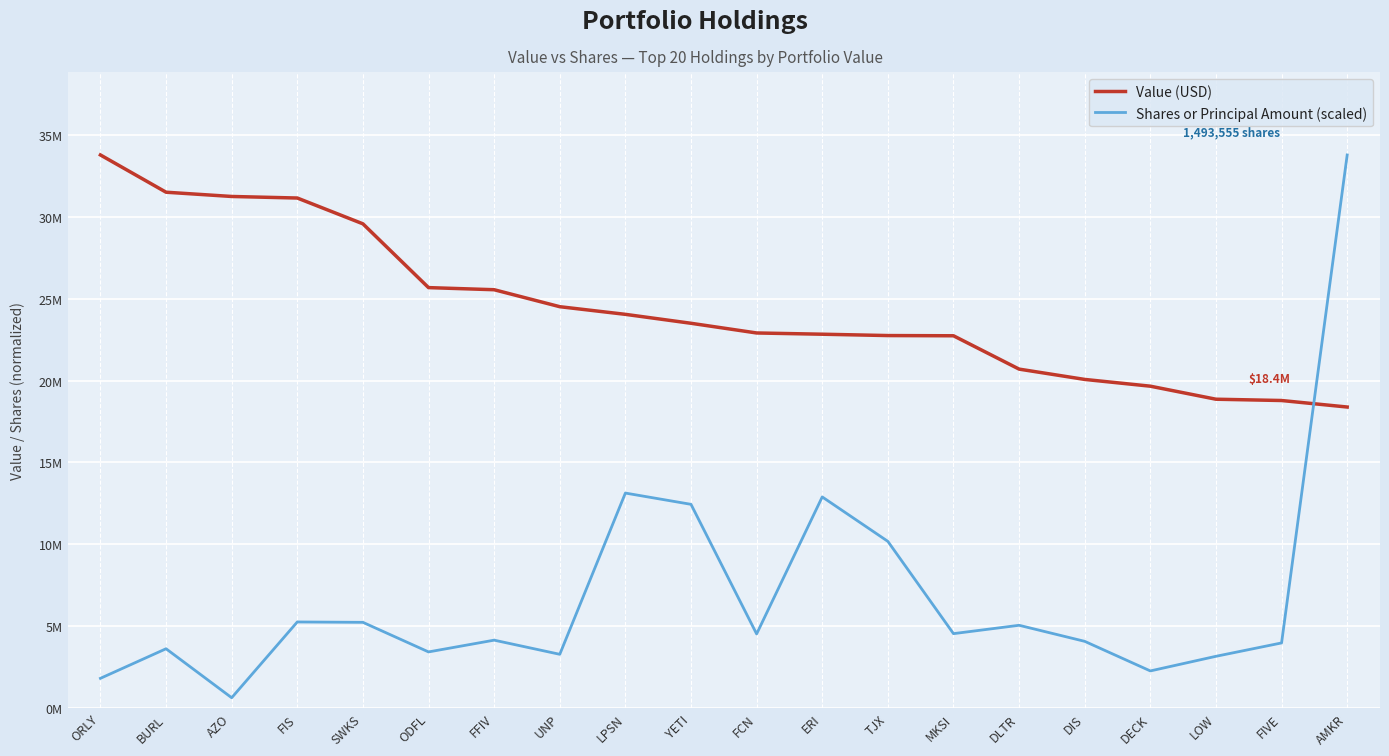

At which label does Value (USD) first exceed 23502000?

ORLY